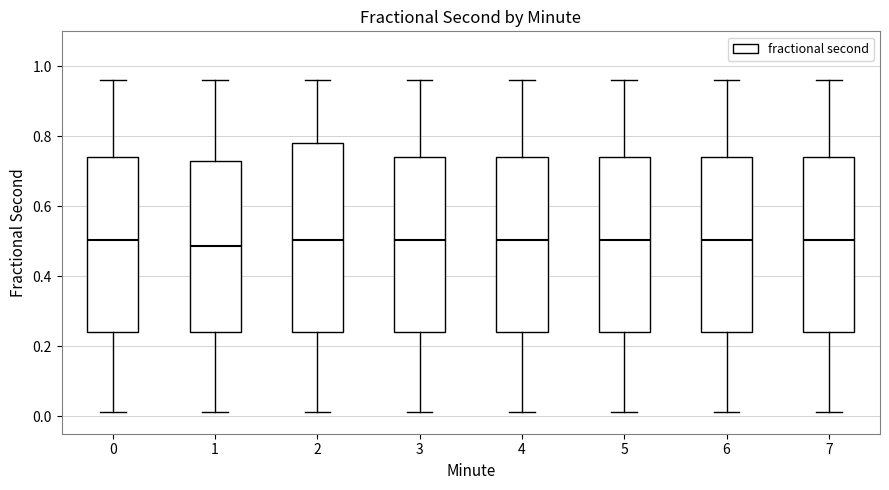

Reading left to right, read every box against the y-axis: the position of its median line, the range the box covers, and the ends of its whiskers. The values are not printed on the chart, so give them approximately, as read against the axis.

0: median 0.50, box 0.24 to 0.74, whiskers 0.02 to 0.96
1: median 0.48, box 0.24 to 0.74, whiskers 0.02 to 0.96
2: median 0.50, box 0.24 to 0.78, whiskers 0.02 to 0.96
3: median 0.50, box 0.24 to 0.74, whiskers 0.02 to 0.96
4: median 0.50, box 0.24 to 0.74, whiskers 0.02 to 0.96
5: median 0.50, box 0.24 to 0.74, whiskers 0.02 to 0.96
6: median 0.50, box 0.24 to 0.74, whiskers 0.02 to 0.96
7: median 0.50, box 0.24 to 0.74, whiskers 0.02 to 0.96